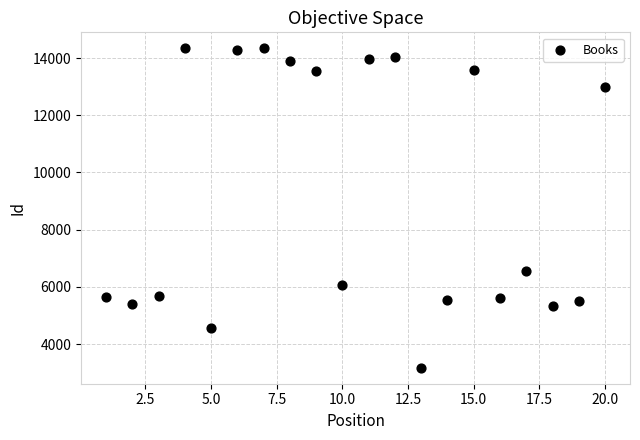

What is the range of X values (max minus min)?

19